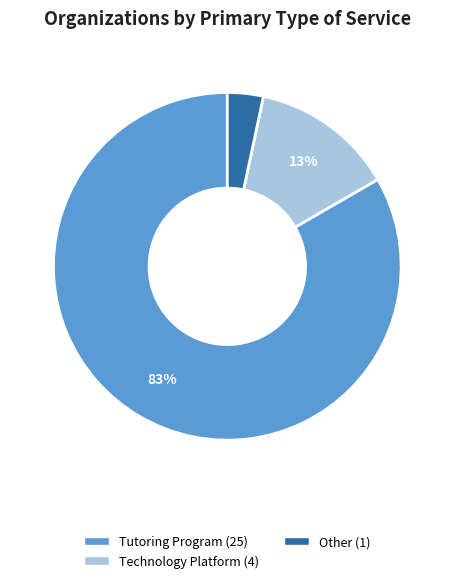

To the nearest percent, what is the average slice percentage?

33%